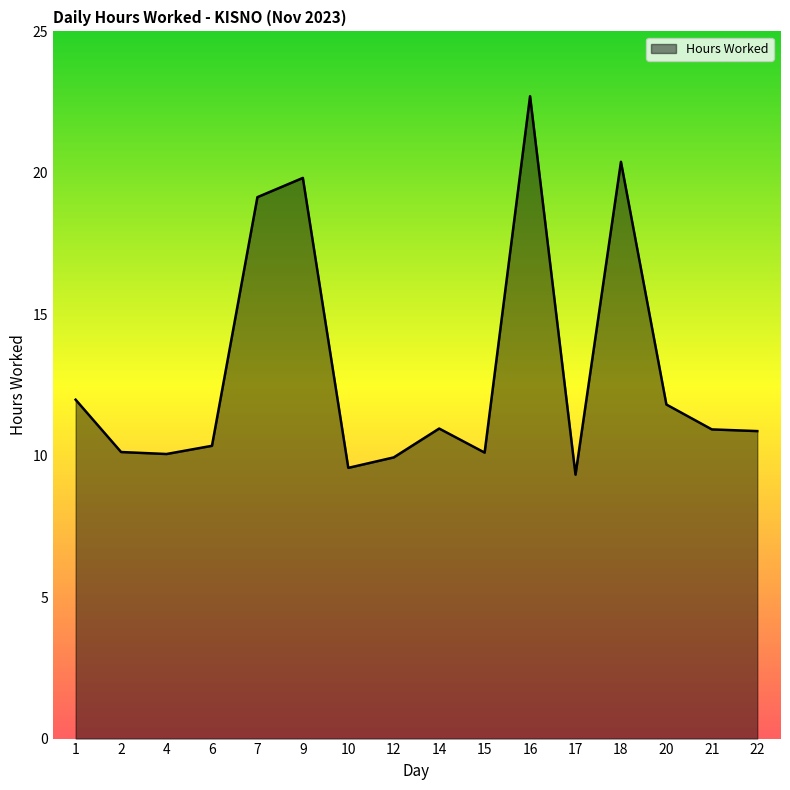

What is the difference between the maximum and minimum values?

13.4